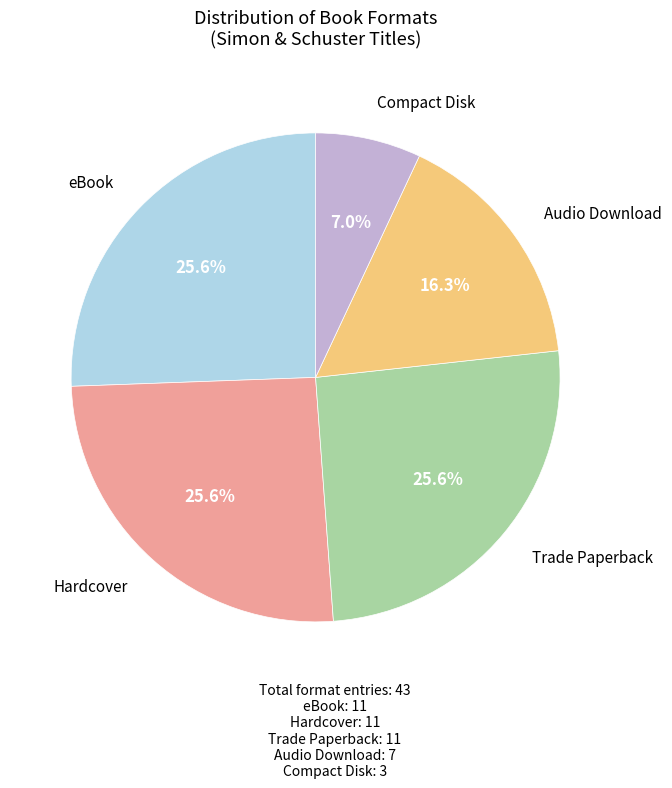

Is there any slice that represents more than half of the pie?

No